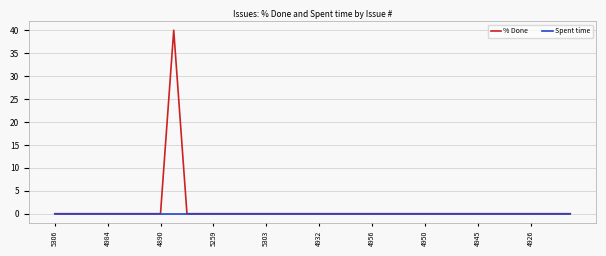

What is the maximum value shown in the chart?

40